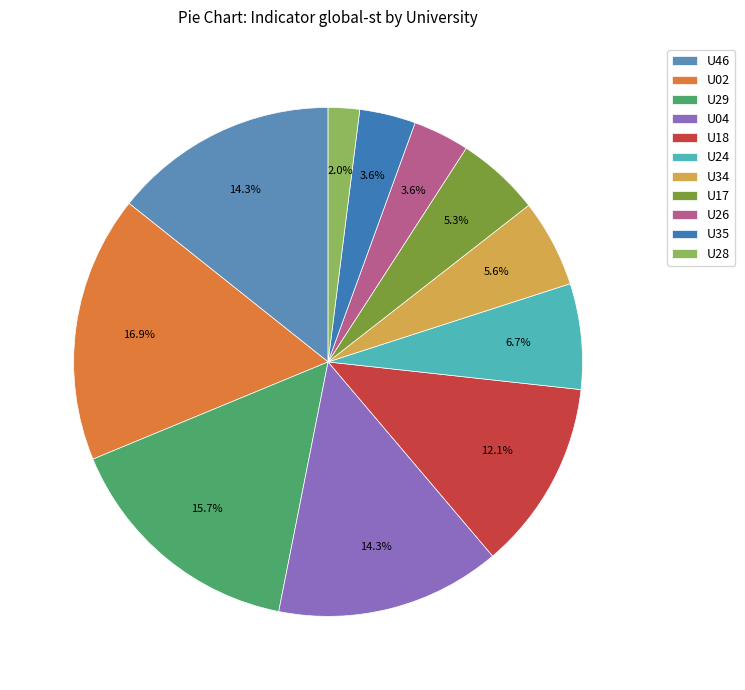

Which has a higher value, U24 or U28?

U24